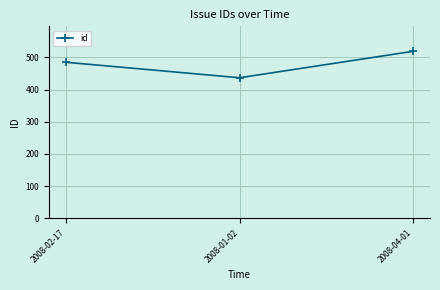

What is the minimum value shown in the chart?

437